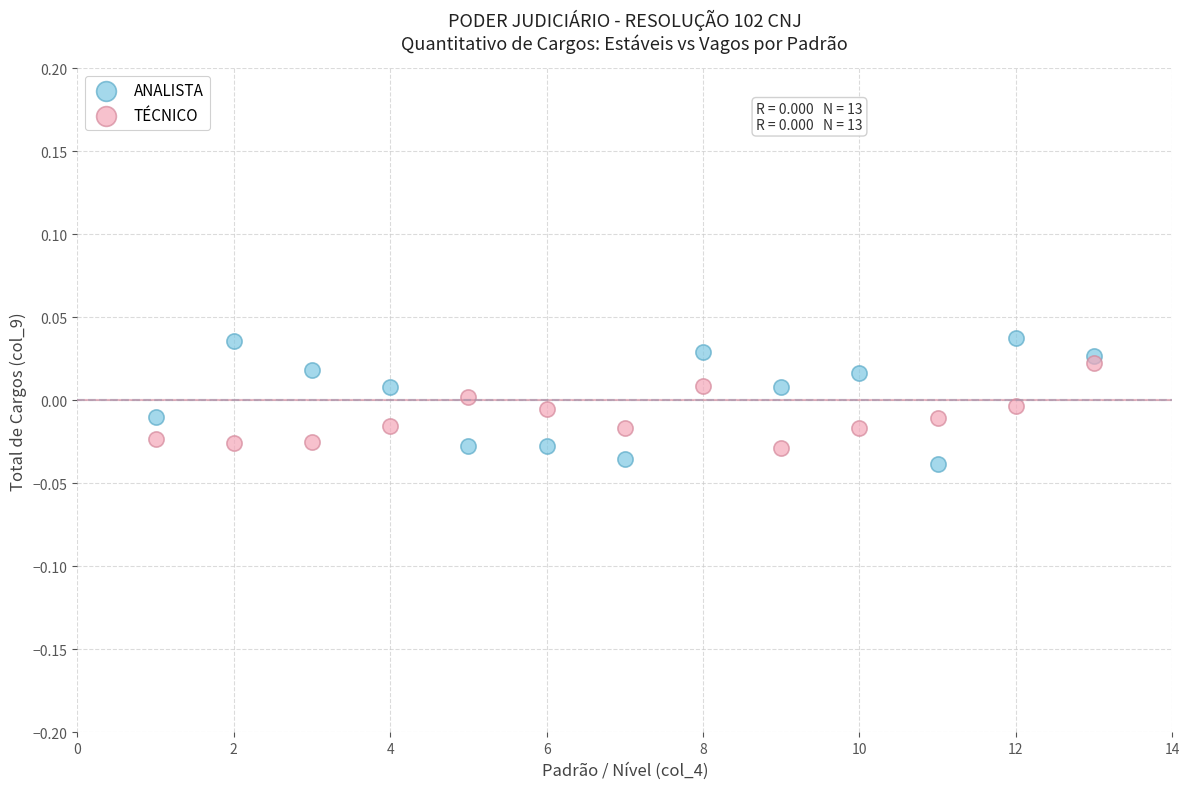

Which series has the largest Y range (max minus min)?

ANALISTA